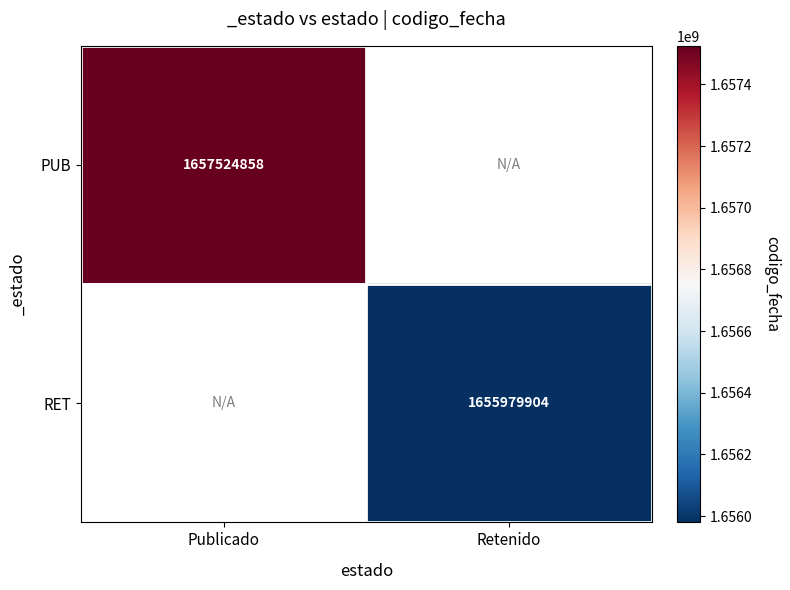

True or false: RET has a value of 2894189406 at Retenido.

False